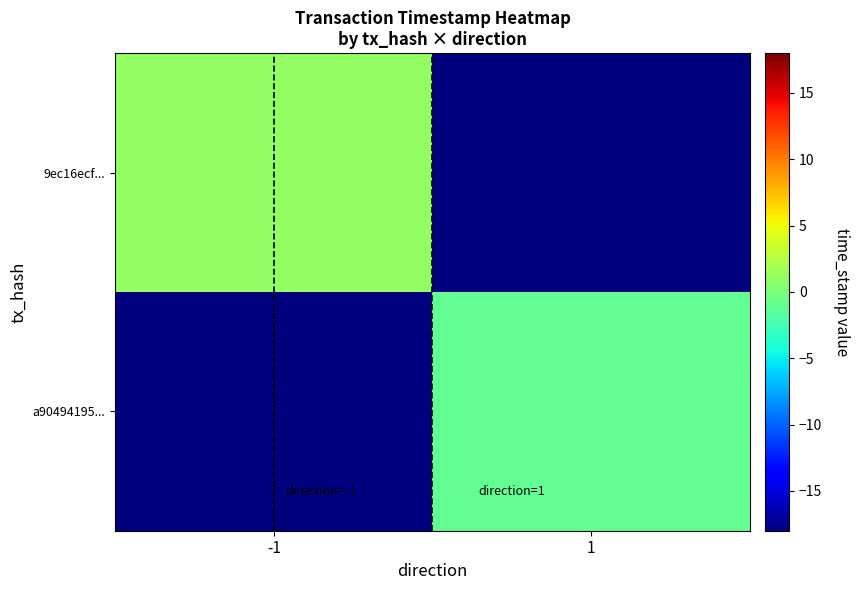

Which series changed the most between -1 and 1?

9ec16ecf...